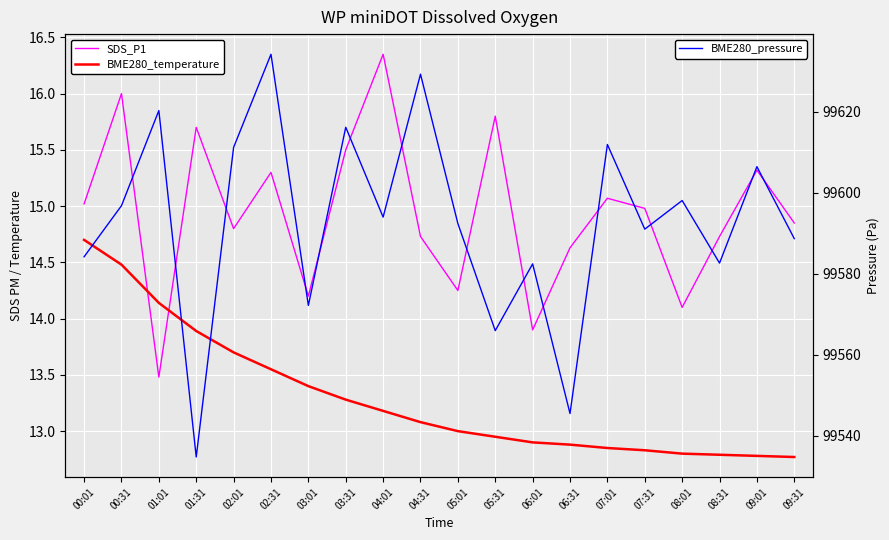

Rank the series by their maximum value, from highest to lowest.

BME280_pressure, SDS_P1, BME280_temperature